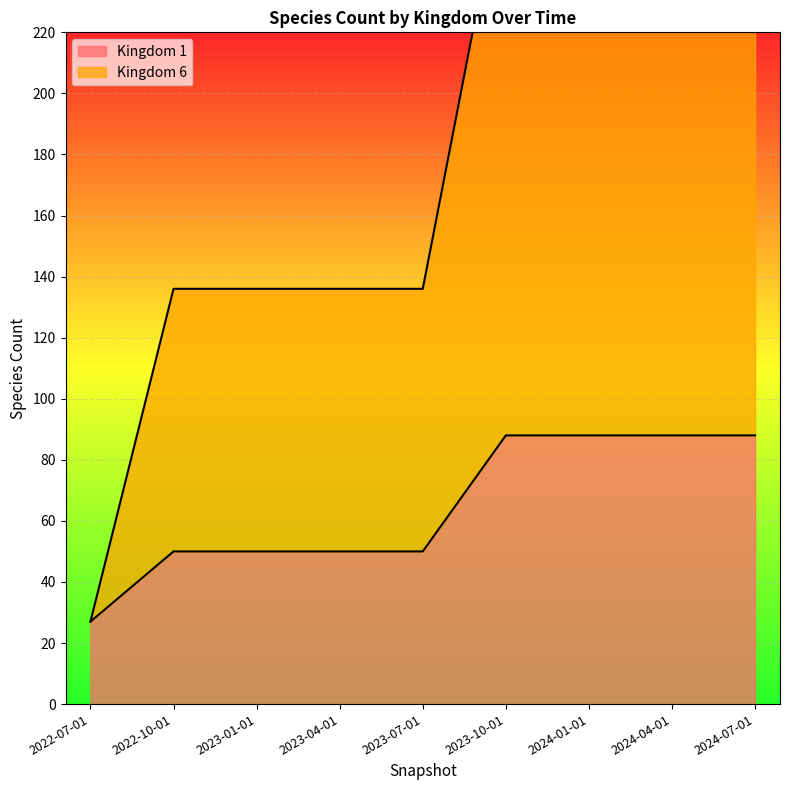

What is the spread (max minus min) of values at 2023-04-01?

86